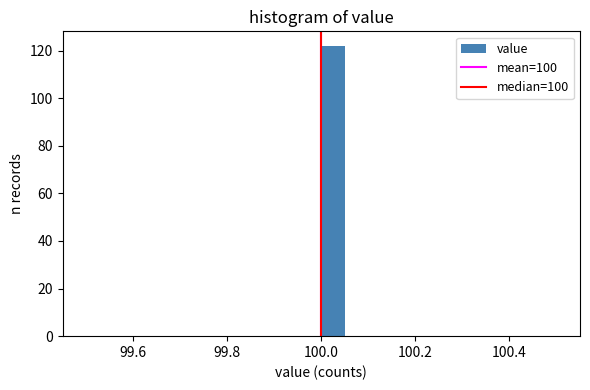

Around what value on the x-axis is the tallest bar? Give the approximate position of its centre, as read against the axis.

100.02